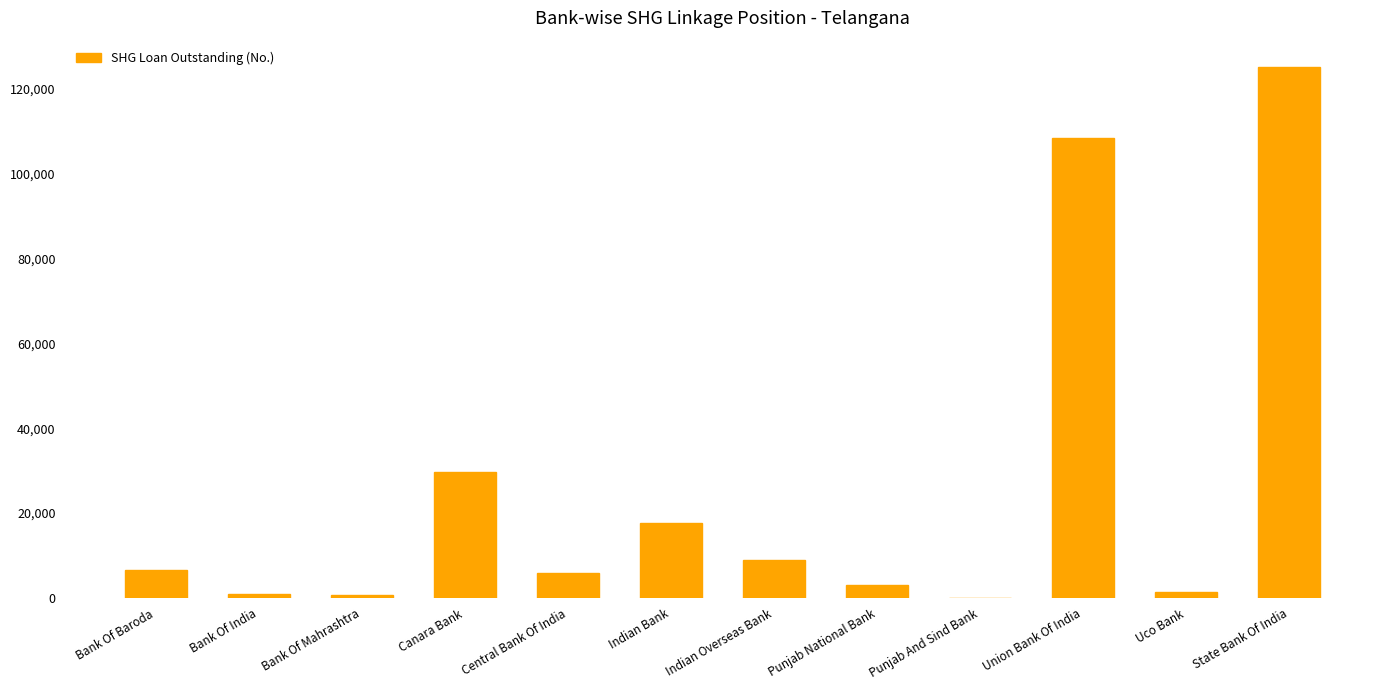

The chart shows a value of 6488 at Bank Of Baroda. True or false?

True